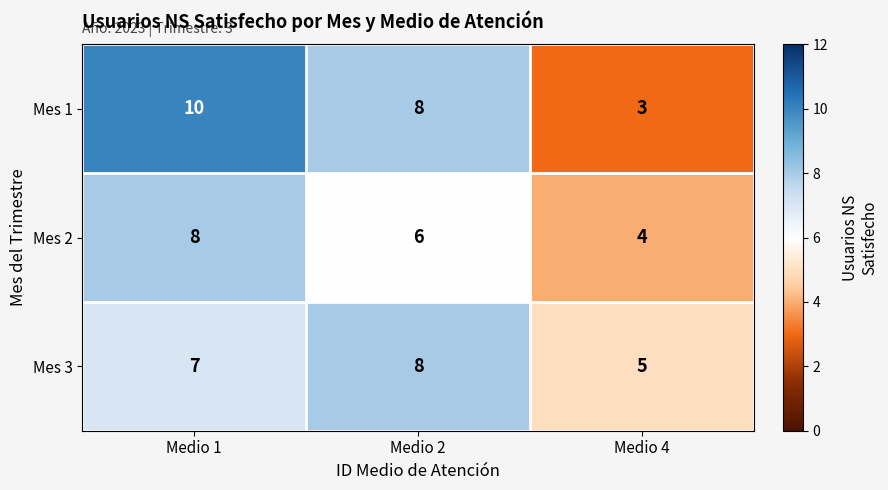

The Mes 3 series shows 3 at Medio 4. True or false?

False